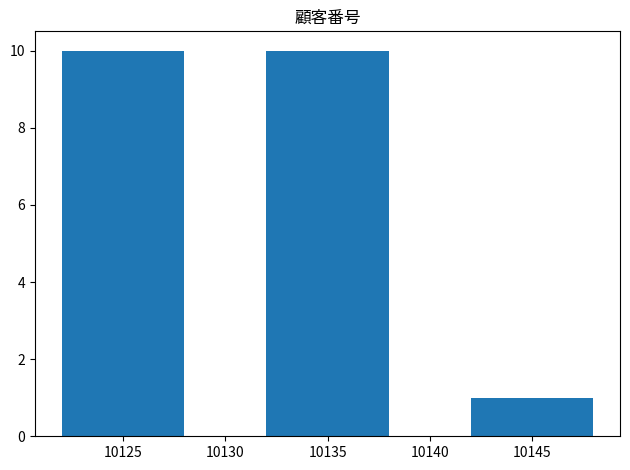

How many bars are there in total?

3